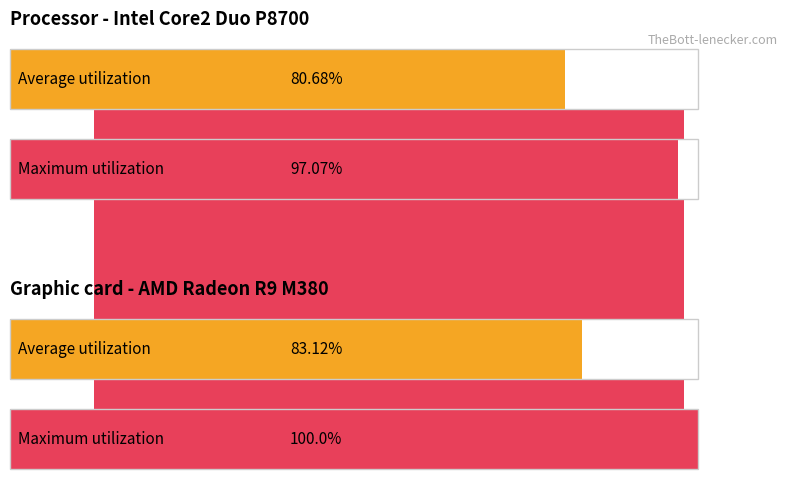

Rank the series by their average value, from highest to lowest.

Maximum utilization, Average utilization